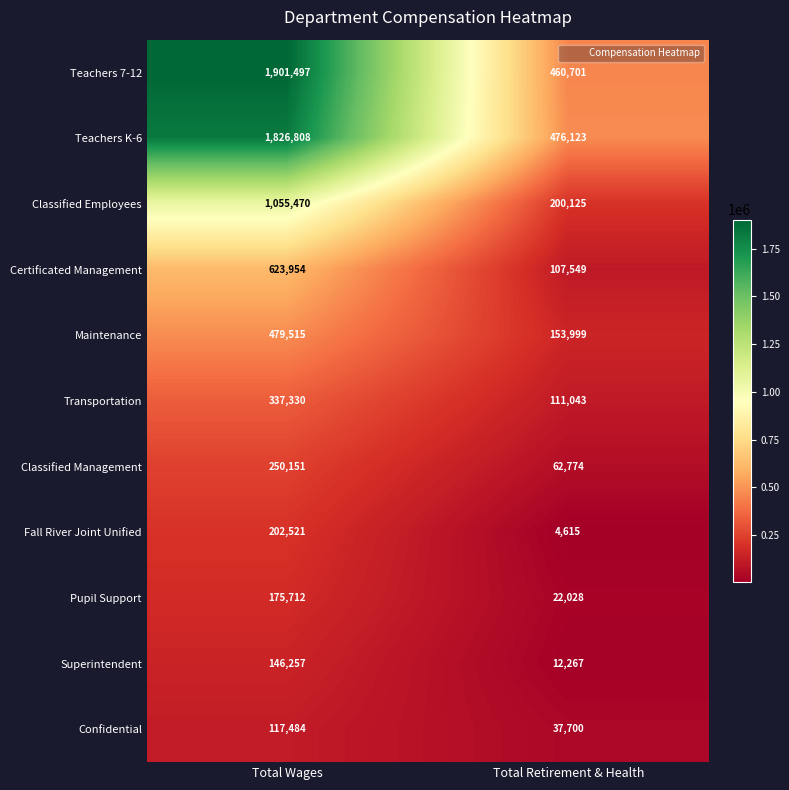

Between Total Wages and Total Retirement & Health, which series saw the biggest shift?

Teachers 7-12